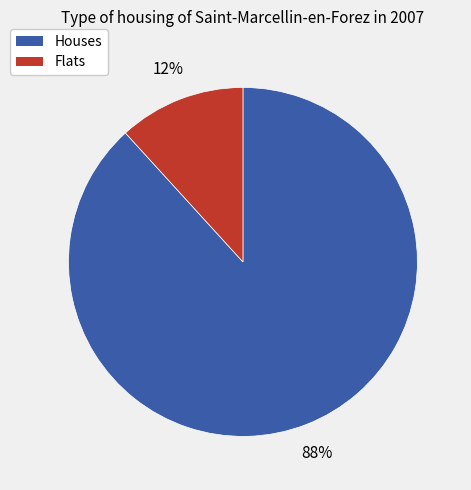

Between Houses and Flats, which is larger?

Houses